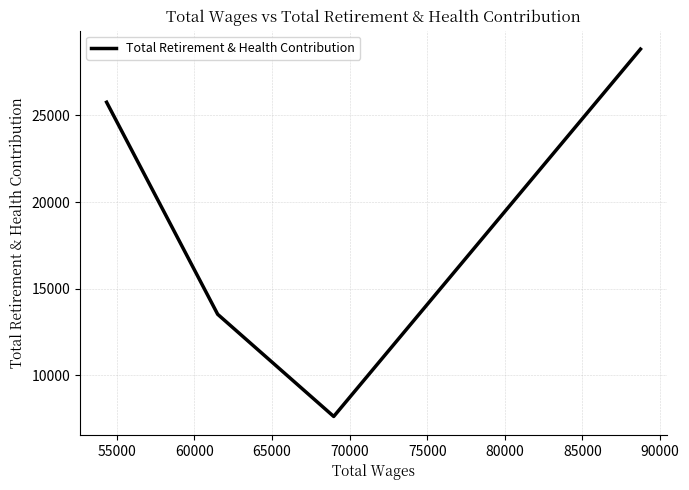

How many values are below 25762?

2